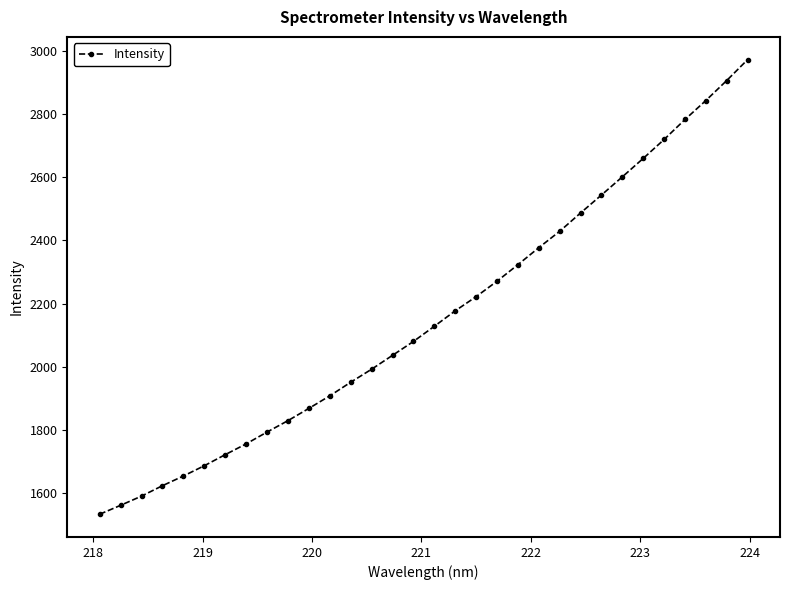

What is the average value?

2156.9